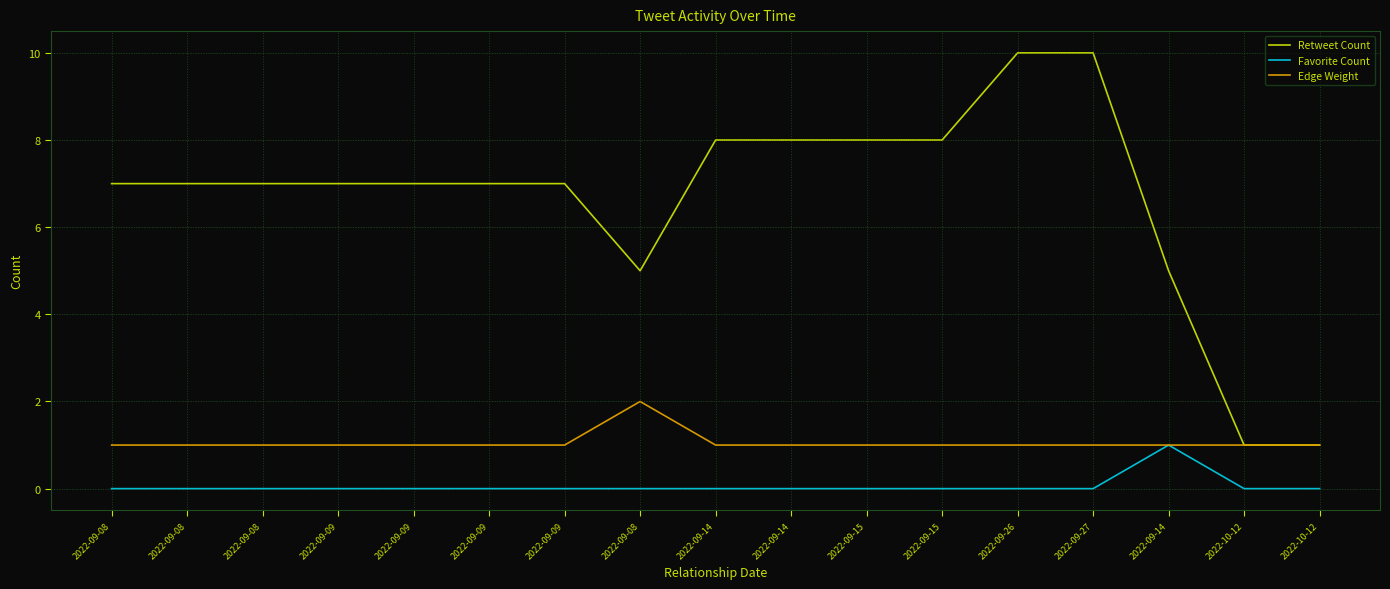

Rank the series at 2022-09-09 from lowest to highest value.

Favorite Count, Edge Weight, Retweet Count